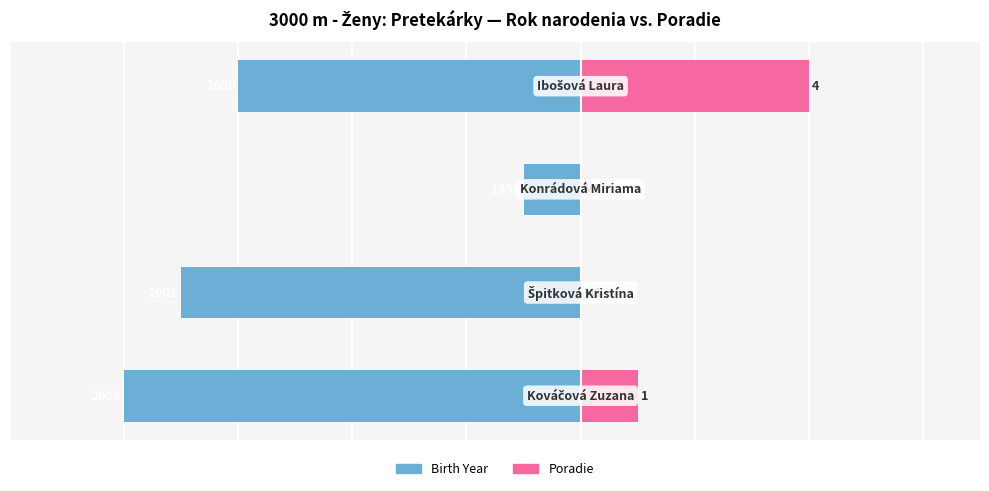

What is the maximum value for Birth Year (offset from 1994)?

-1